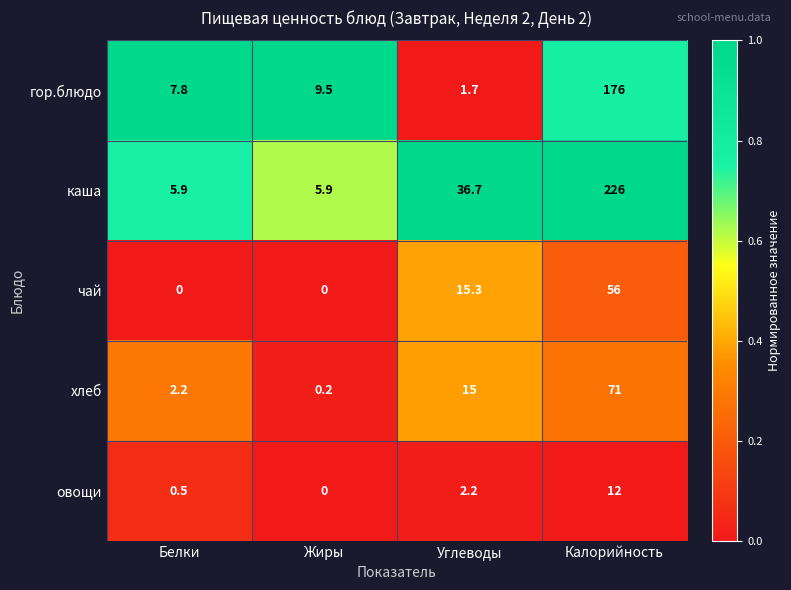

The овощи series shows 20.0 at Калорийность. True or false?

False